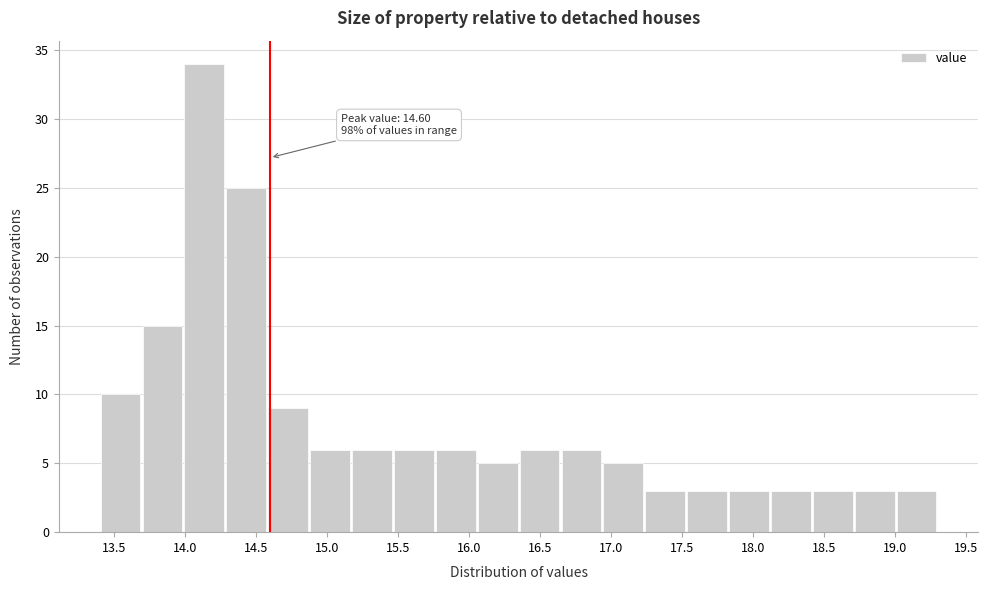

Which range on the x-axis has the tallest bar?

13.990 to 14.285